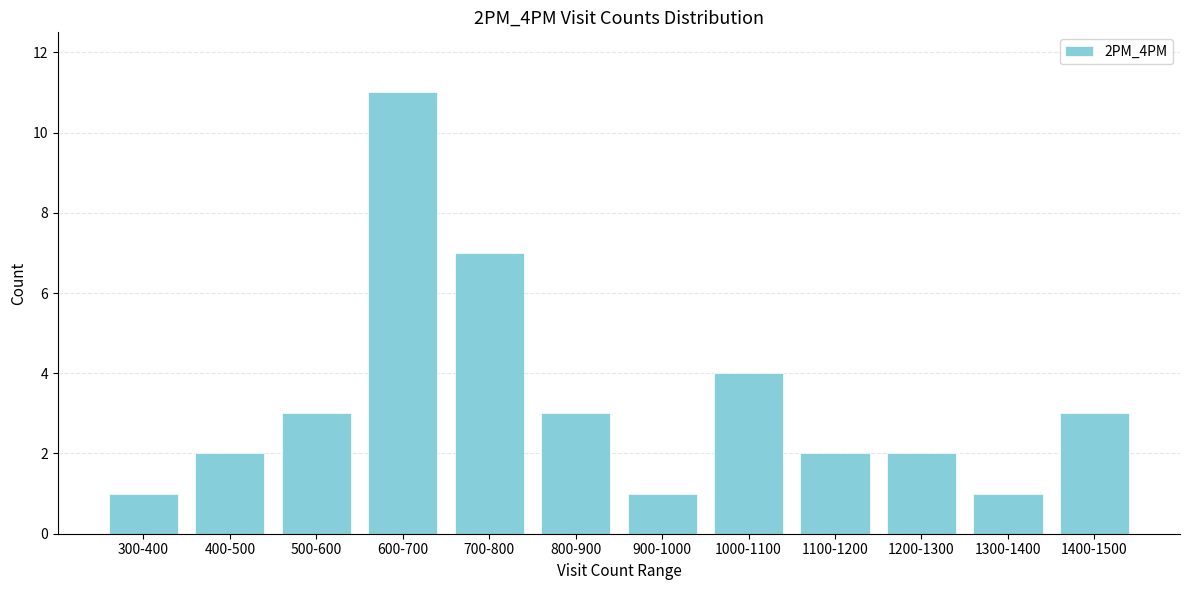

Reading left to right, transcribe all the data shown in this chart.

300-400=1	400-500=2	500-600=3	600-700=11	700-800=7	800-900=3	900-1000=1	1000-1100=4	1100-1200=2	1200-1300=2	1300-1400=1	1400-1500=3